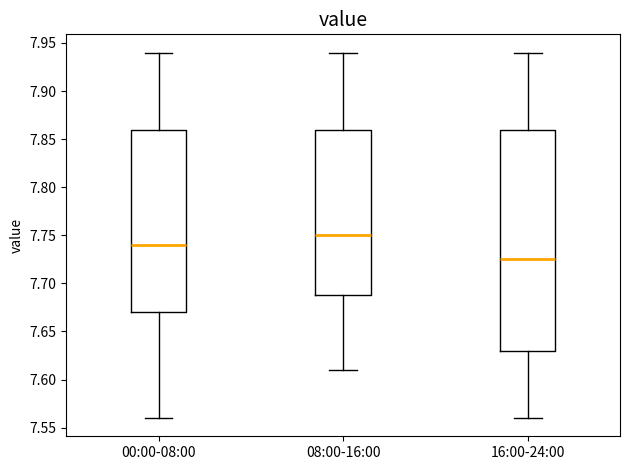

Where does the lower whisker of the box for 00:00-08:00 end on the y-axis? The values are not printed on the chart, so give them approximately, as read against the axis.

7.560